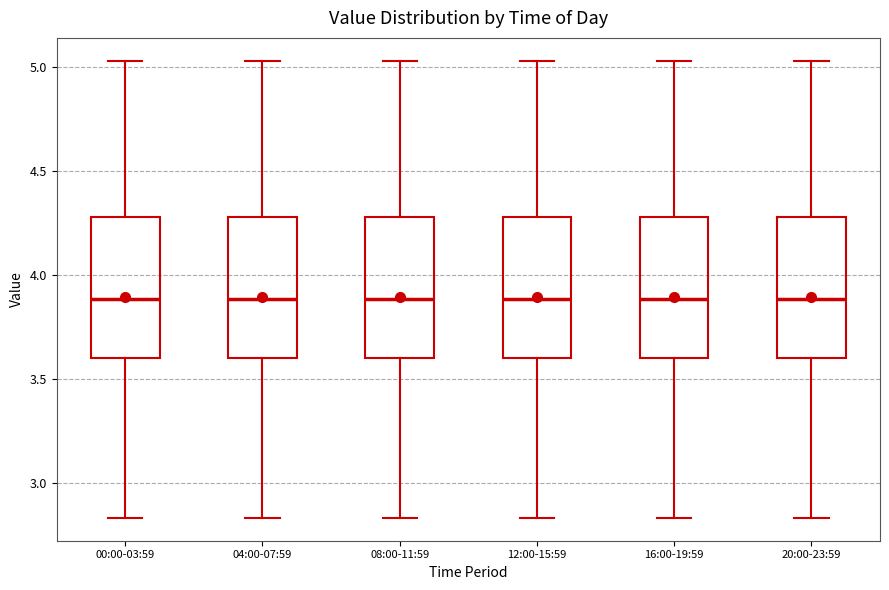

Where is the lower edge of the box for 00:00-03:59 on the y-axis? The values are not printed on the chart, so give them approximately, as read against the axis.

3.60